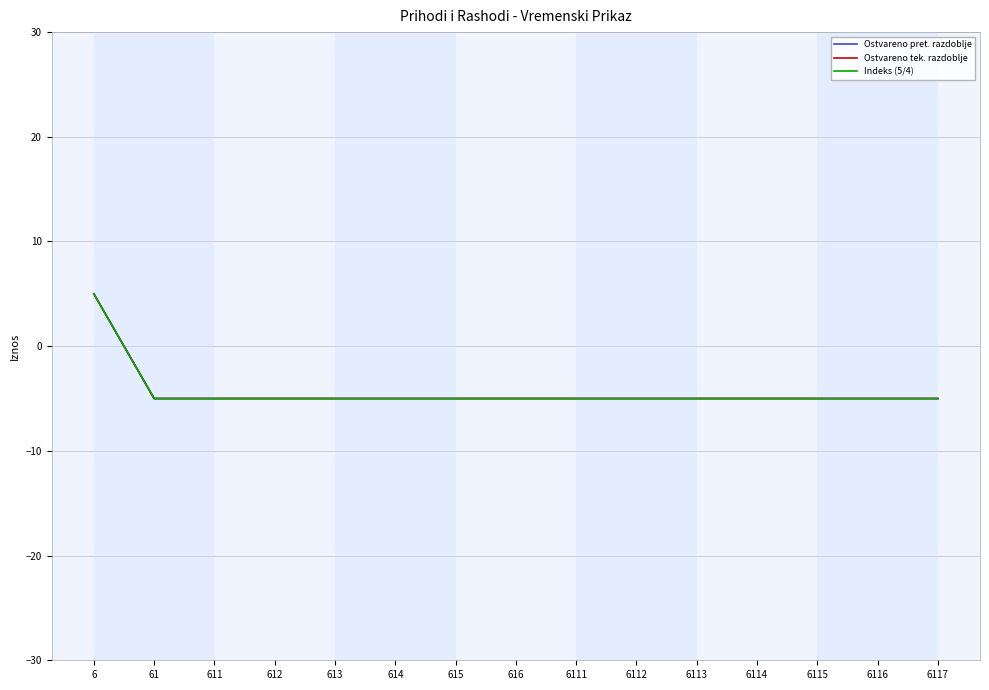

What is the minimum value for Indeks (5/4)?

-5